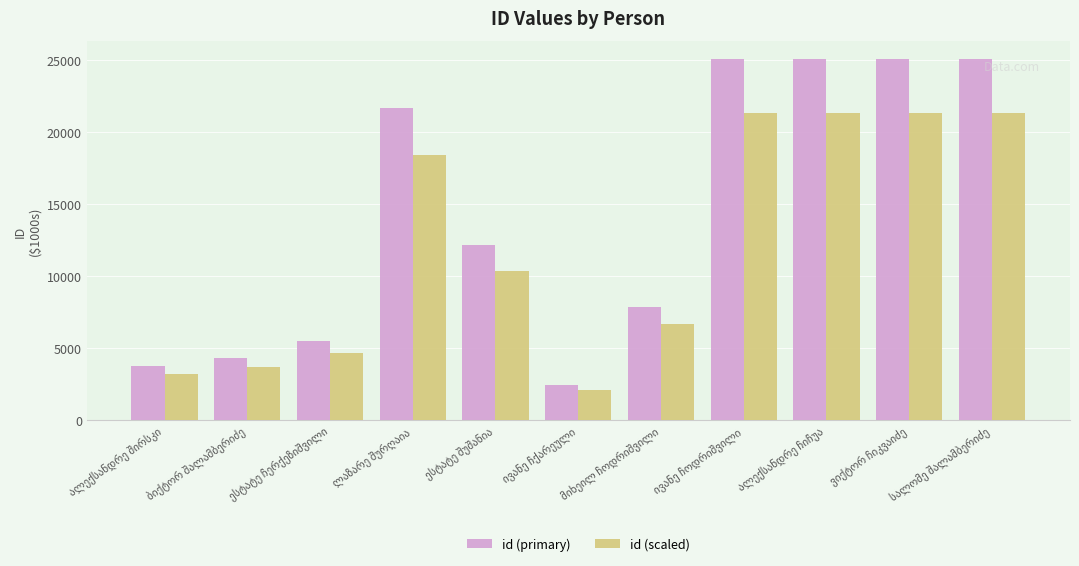

Rank the series by their average value, from highest to lowest.

id (primary), id (scaled)